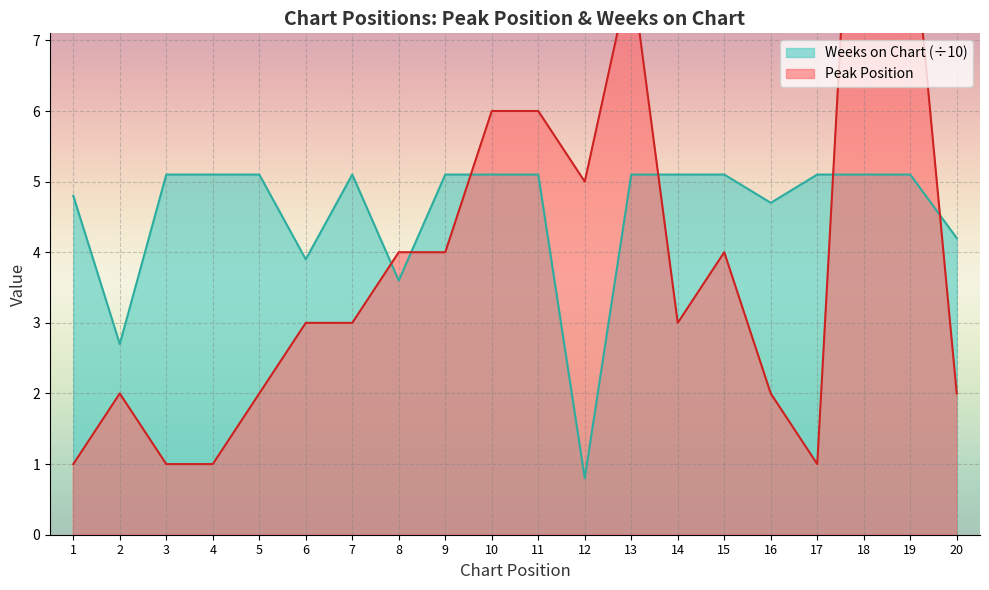

Rank the categories by Peak Position value from lowest to highest.

1, 3, 4, 17, 2, 5, 16, 20, 6, 7, 14, 8, 9, 15, 12, 10, 11, 13, 19, 18